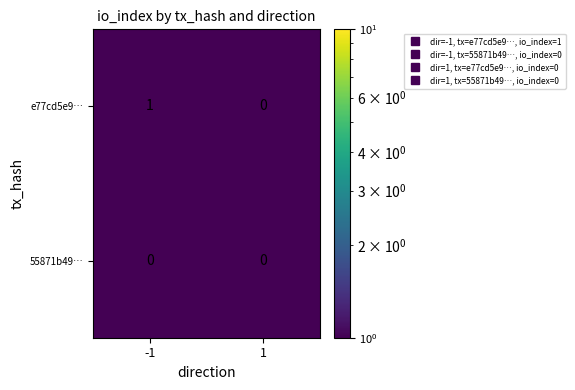

Which series has the largest range (max minus min)?

e77cd5e9…